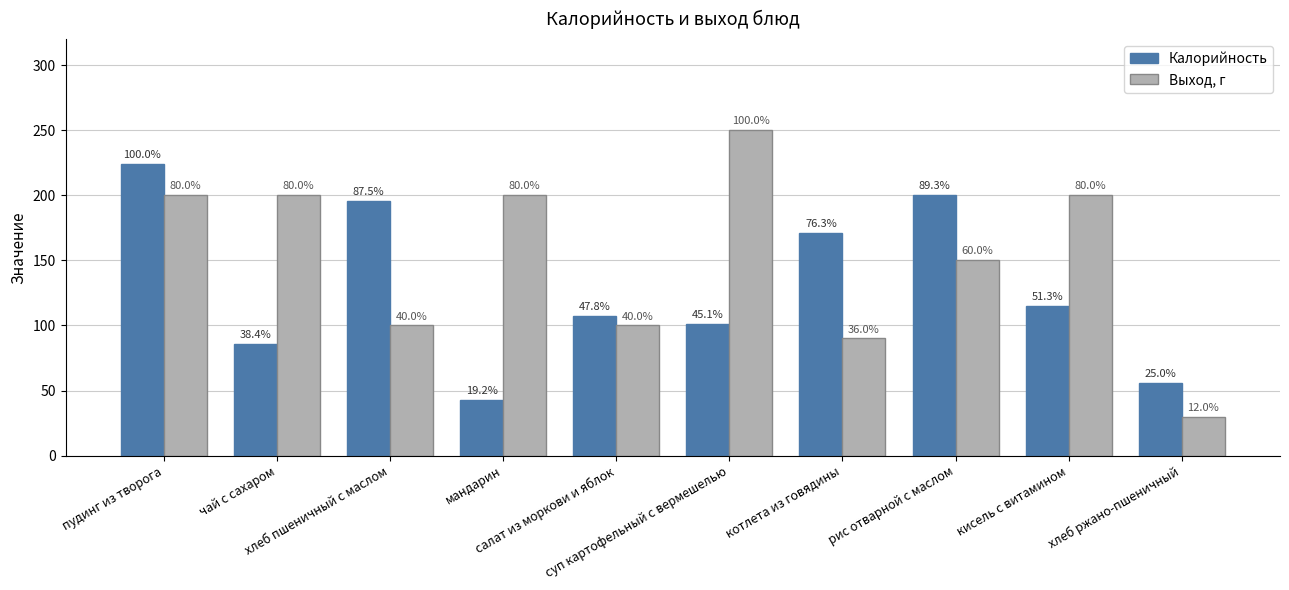

What position from the right is рис отварной с маслом?

3